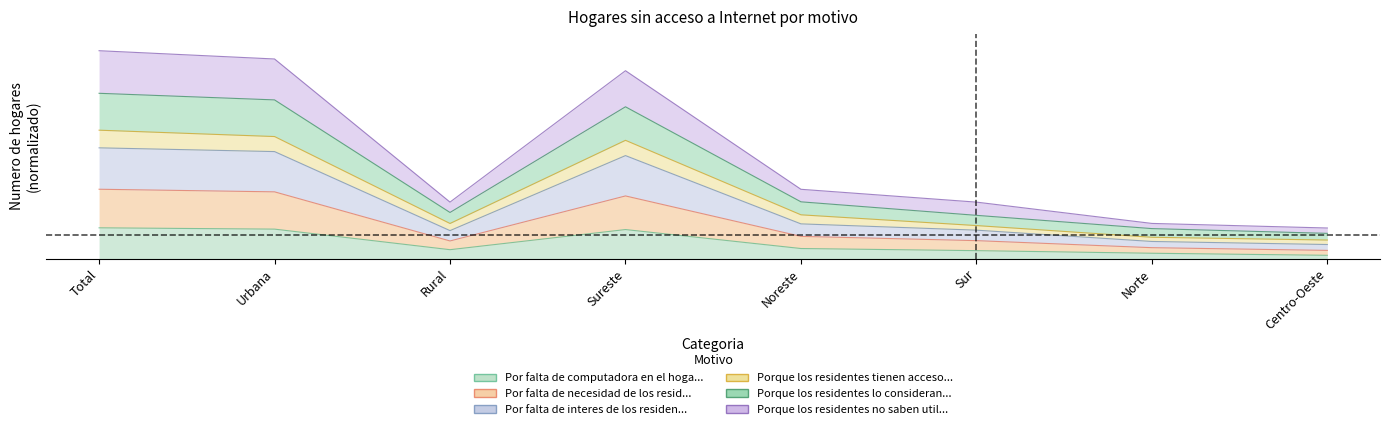

Reading right to left, list all the values displayed in this chart.

Por falta de computadora en el hogar: 0.1	0.2	0.3	0.4	1.2	0.4	1.2	1.3
Por falta de necesidad de los residentes: 1.3	1.5	2.4	2.9	7.9	2.4	8.4	8.8
Por falta de interes de los residentes: 0.6	0.7	1.2	1.5	4.4	1.2	4.5	4.7
Porque los residentes tienen acceso a Internet: 0.8	0.9	1.4	1.9	5.0	1.5	5.2	5.4
Porque los residentes lo consideran muy caro: 1.1	1.3	1.8	2.4	6.4	2.0	6.7	7.0
Porque los residentes no saben utilizar: 0.3	0.5	0.8	0.9	2.7	0.7	2.8	2.9